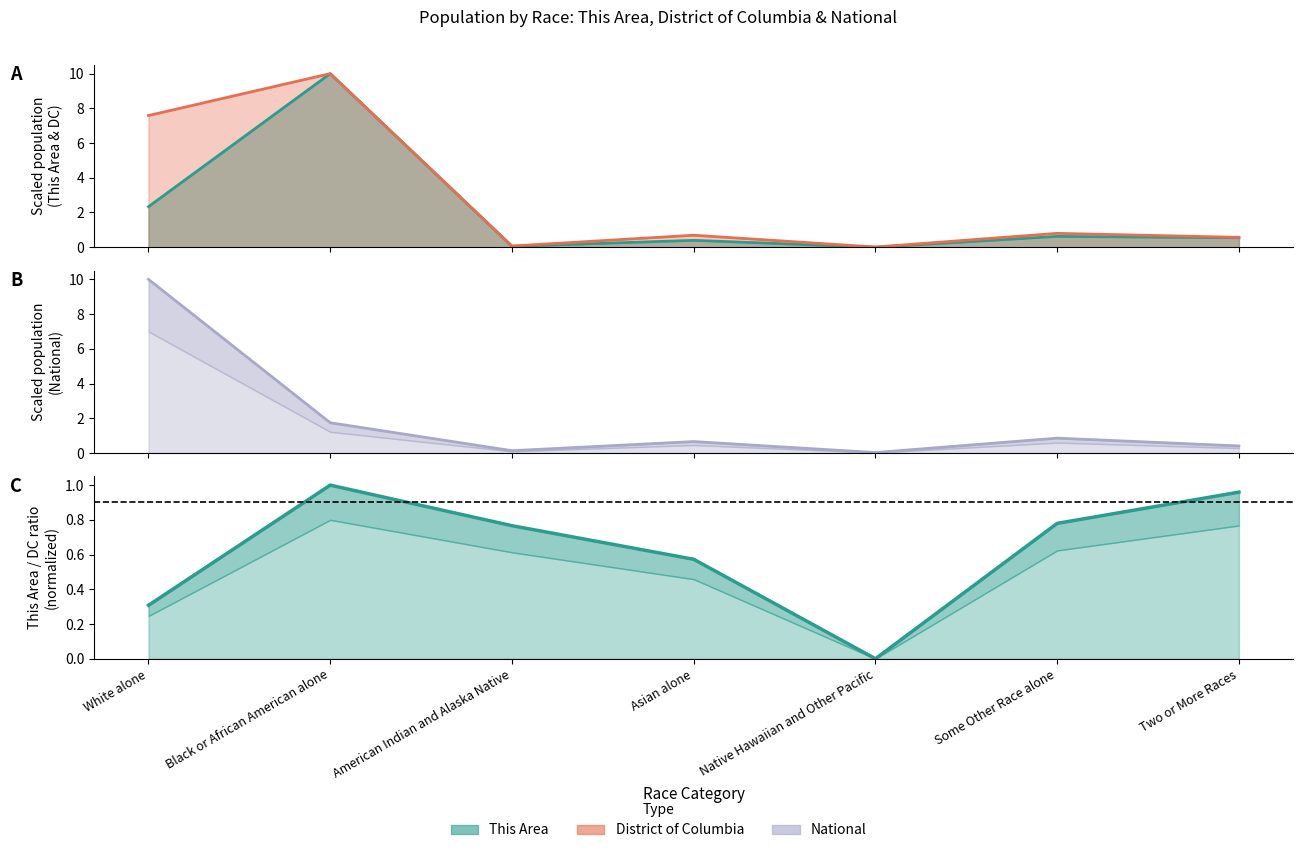

What is the value of the National point at the 6th from the left?

0.9